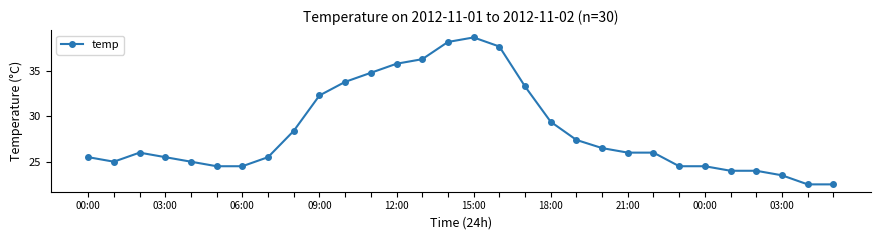

Does the chart display data point markers on the line(s)?

Yes